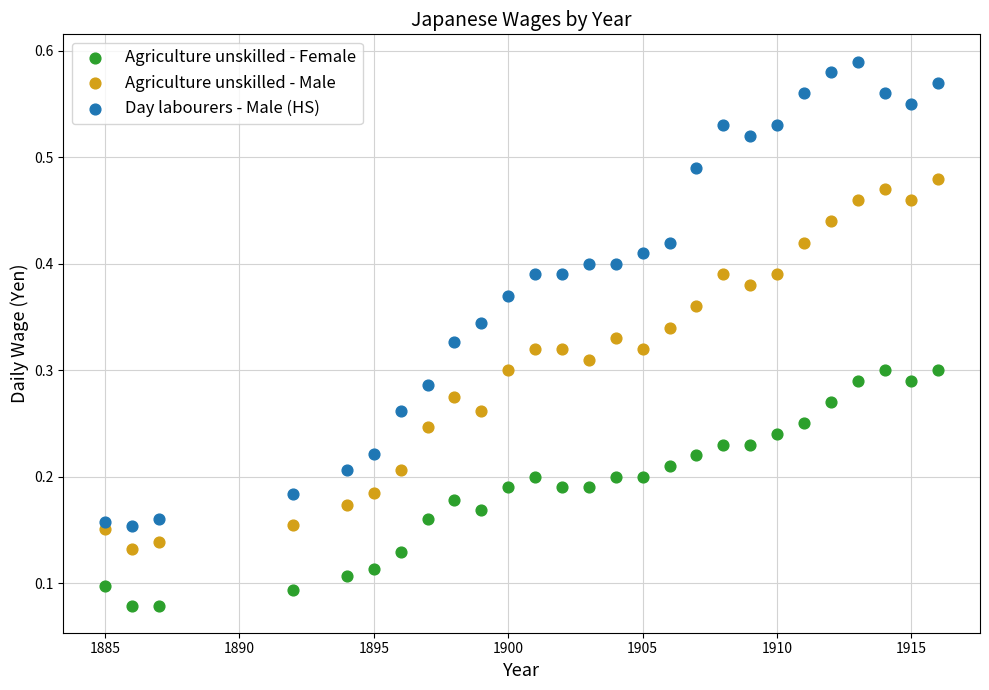

Which series contains the highest Y value?

Day labourers - Male (HS)